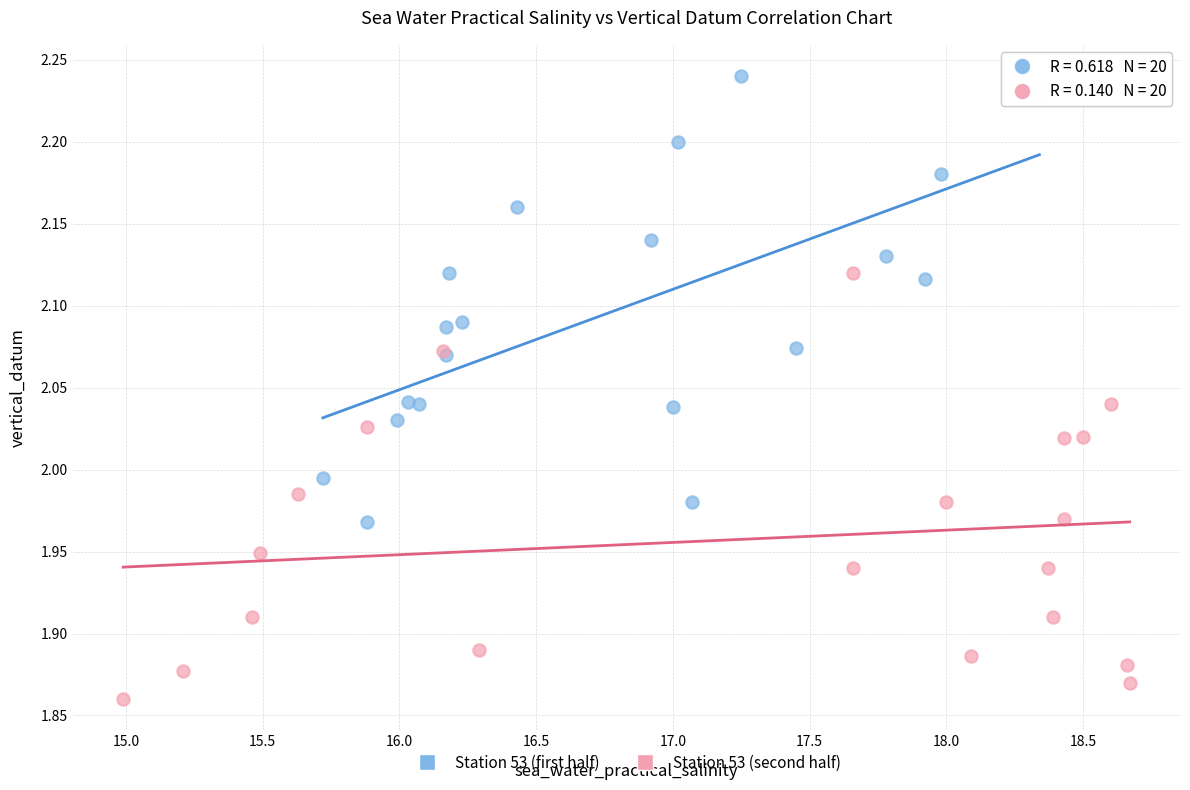

Which series contains the highest Y value?

Station 53 (first half)